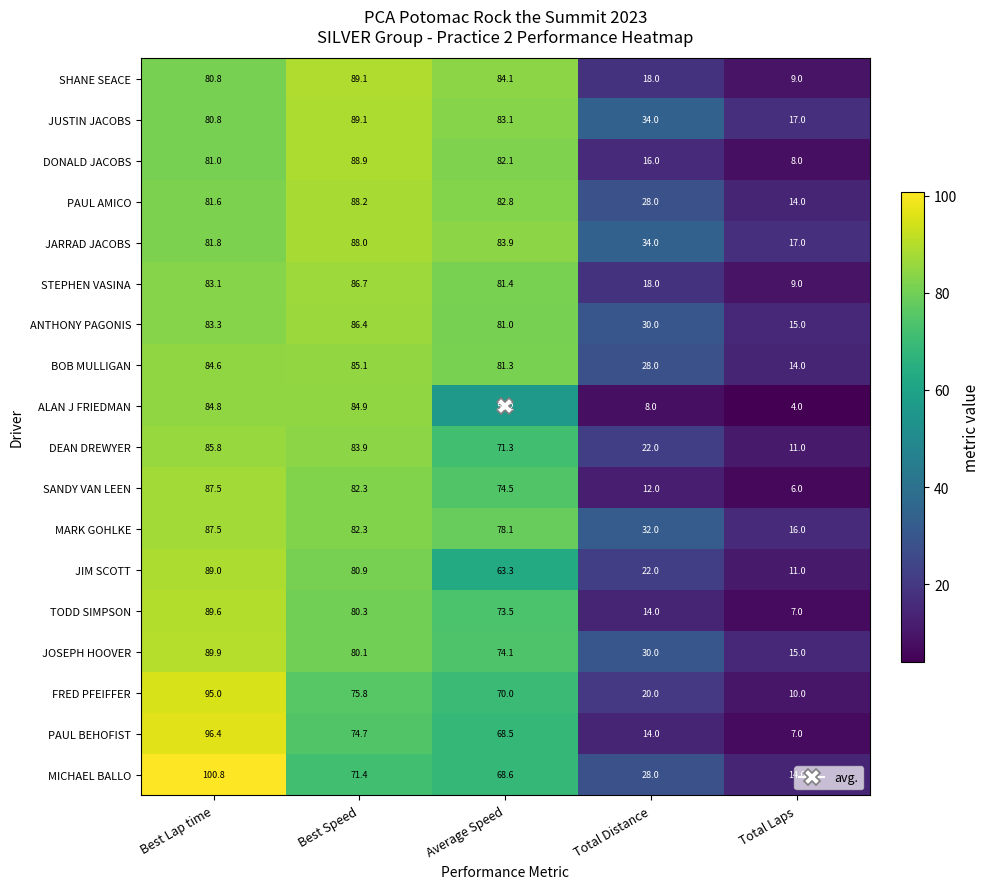

Is it true that MARK GOHLKE equals 8.4 at Total Laps?

False